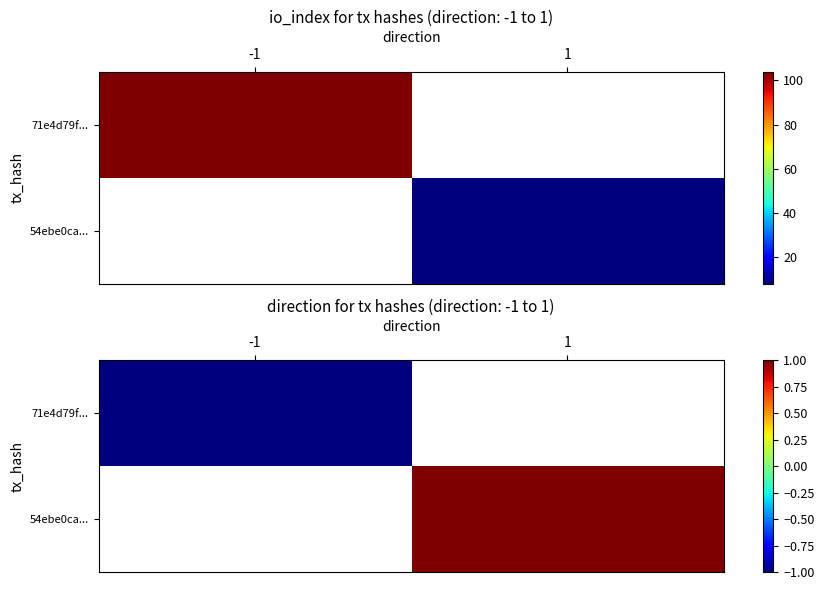

Which label corresponds to the smallest value in the chart?

-1